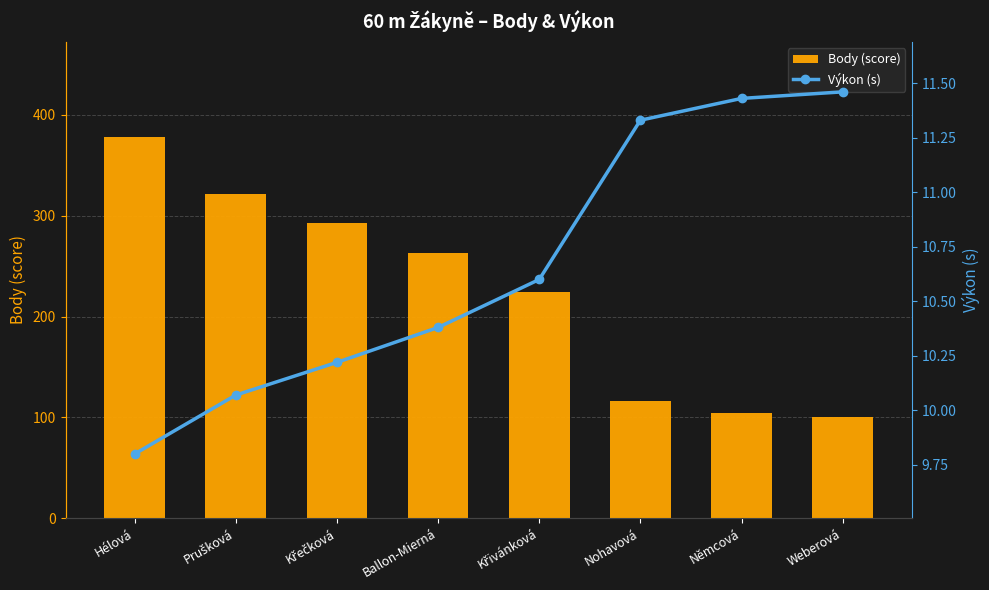

What position from the left is Křivánková?

5